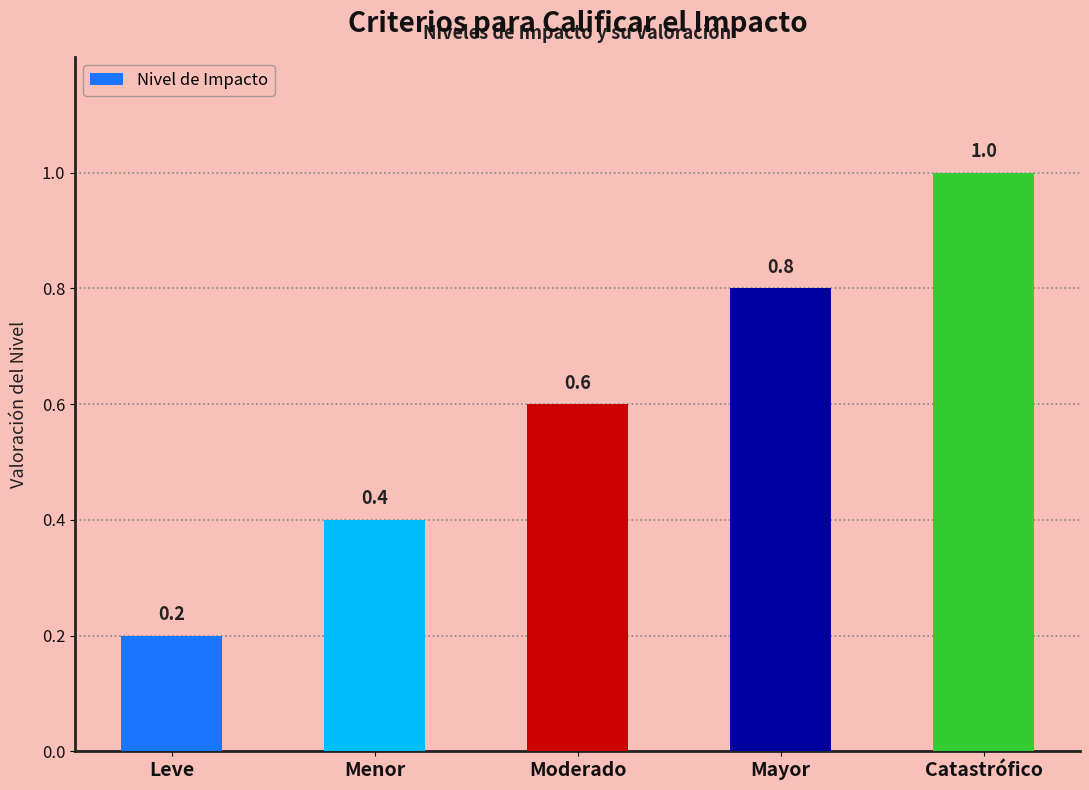

The chart shows a value of 1.0 at Catastrófico. True or false?

True